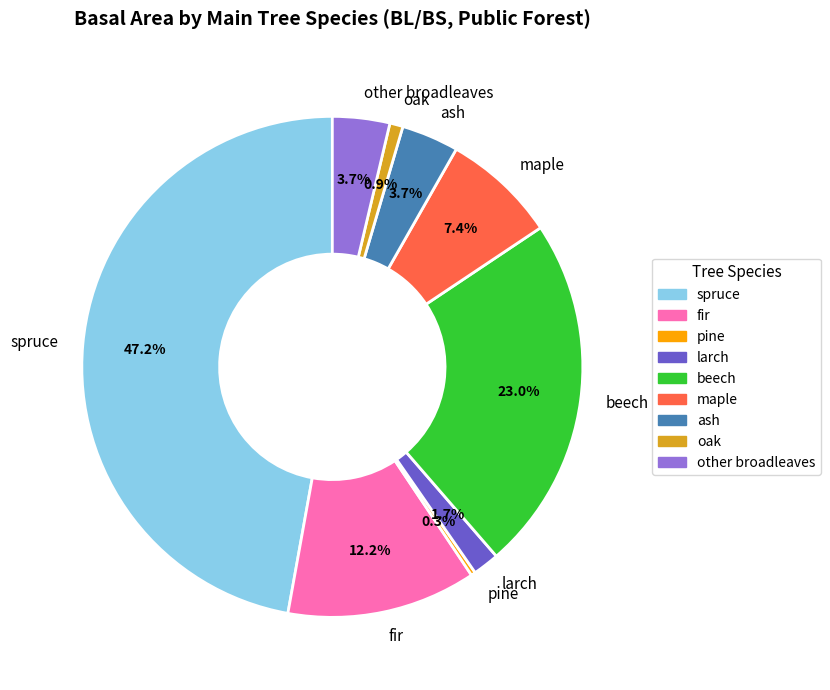

Approximately how many times larger is the value at spruce compared to other broadleaves?

12.8